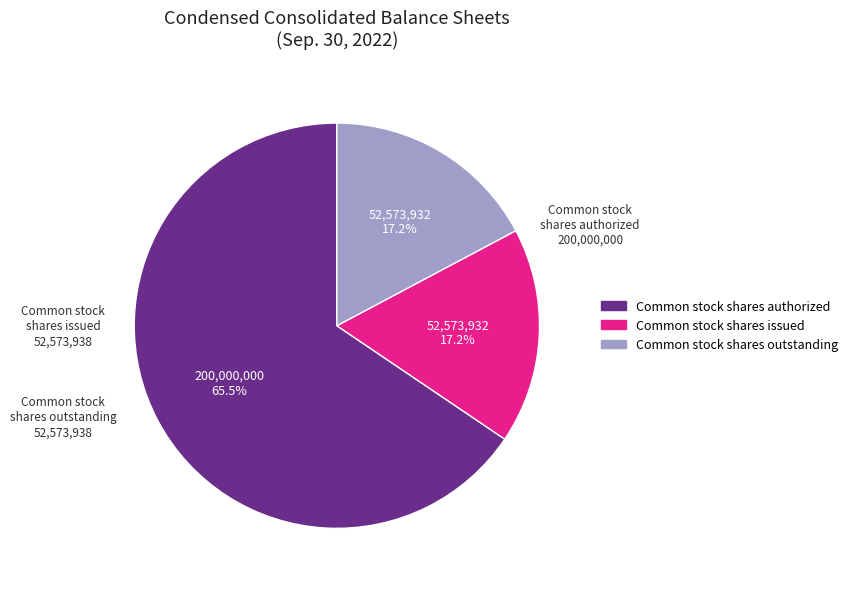

Does any single category account for the majority?

Yes